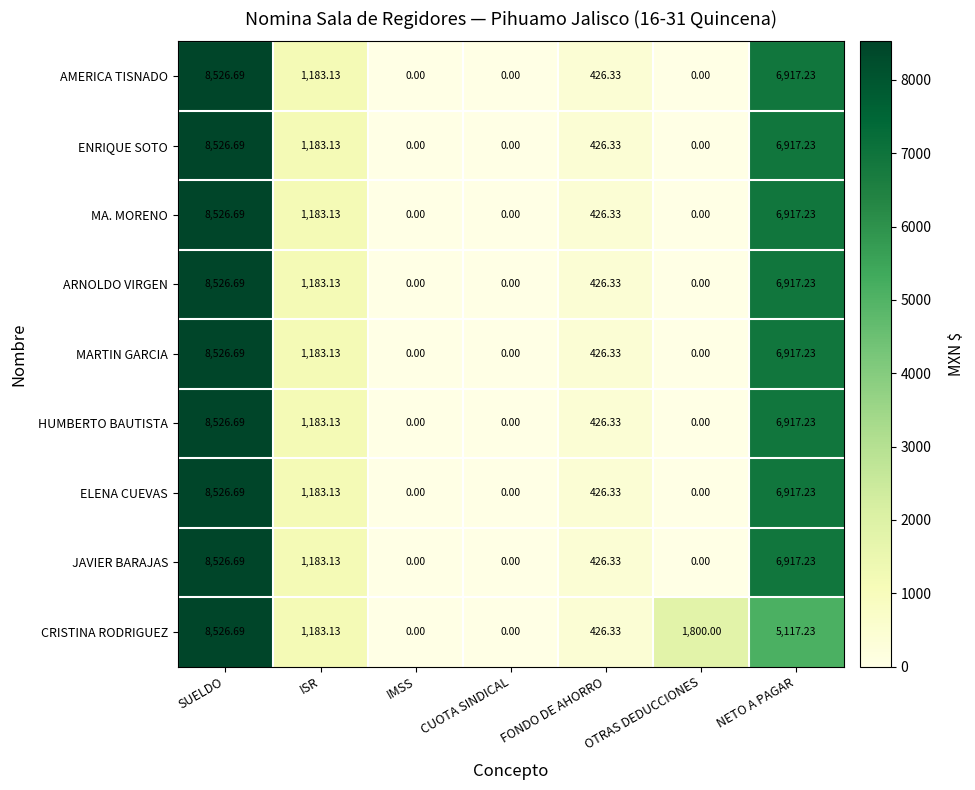

Between FONDO DE AHORRO and OTRAS DEDUCCIONES, which series saw the biggest shift?

CRISTINA RODRIGUEZ